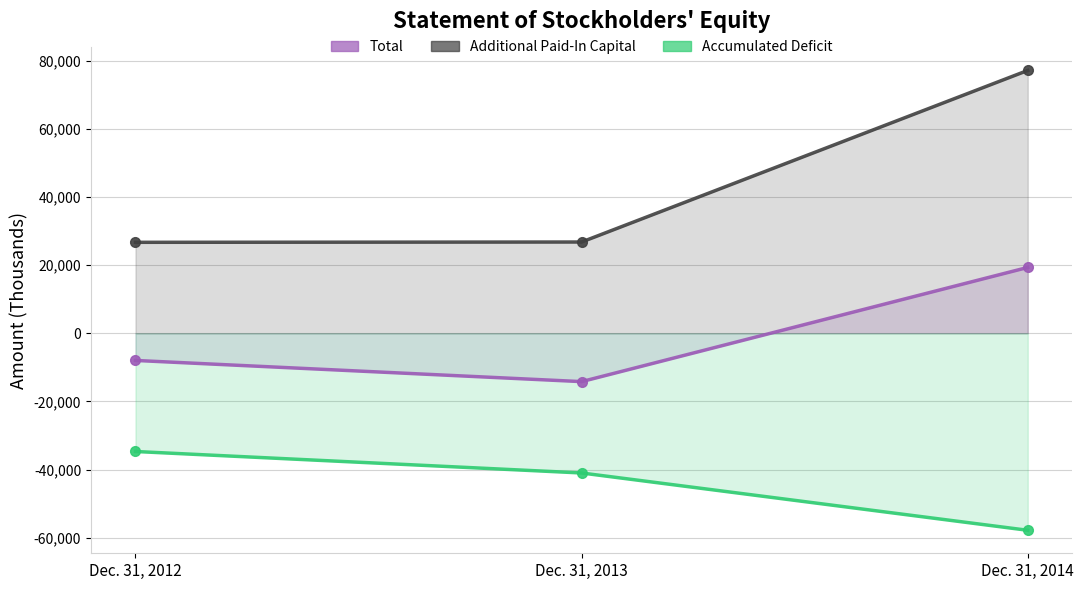

What is the maximum value shown in the chart?

77149